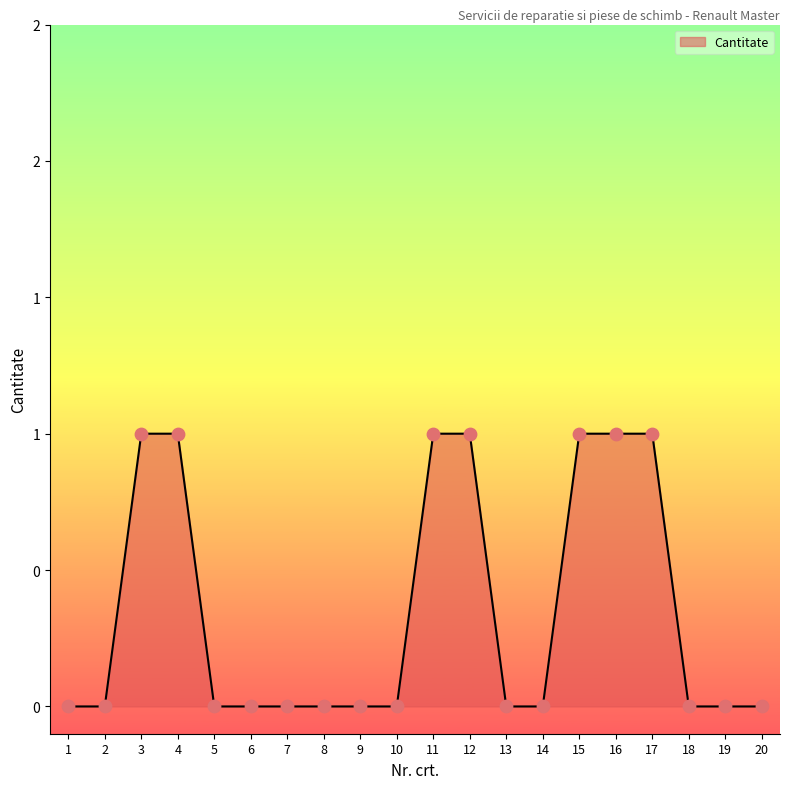

Between 14 and 3, which is larger?

3